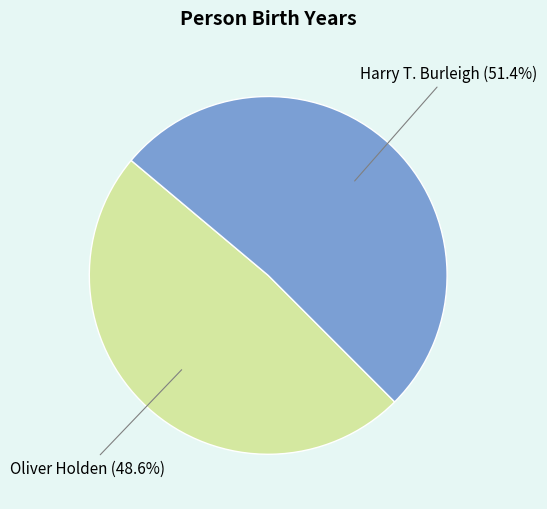

How many slices are in this pie chart?

2